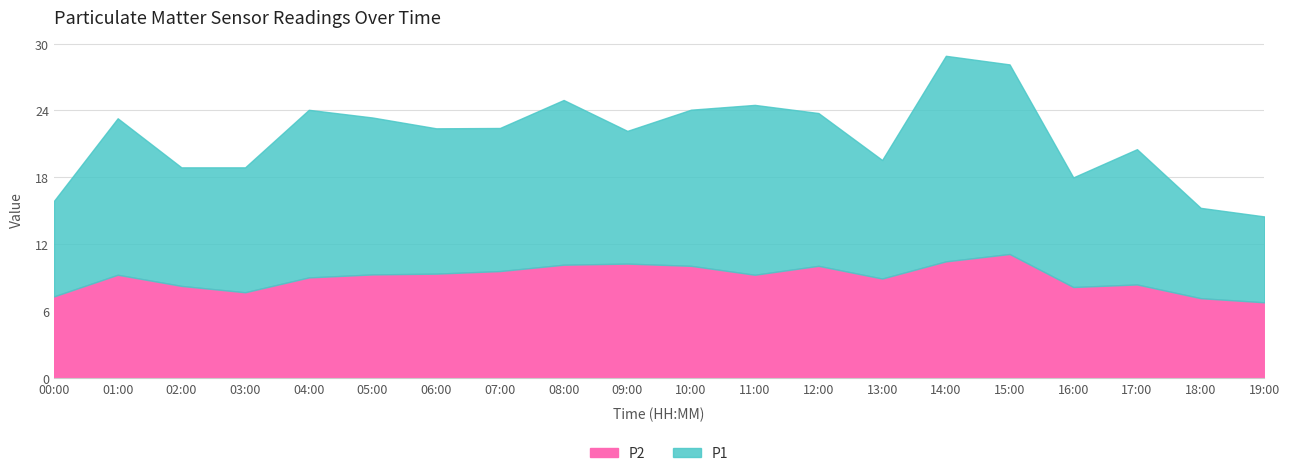

Which series has the widest spread of values?

P1